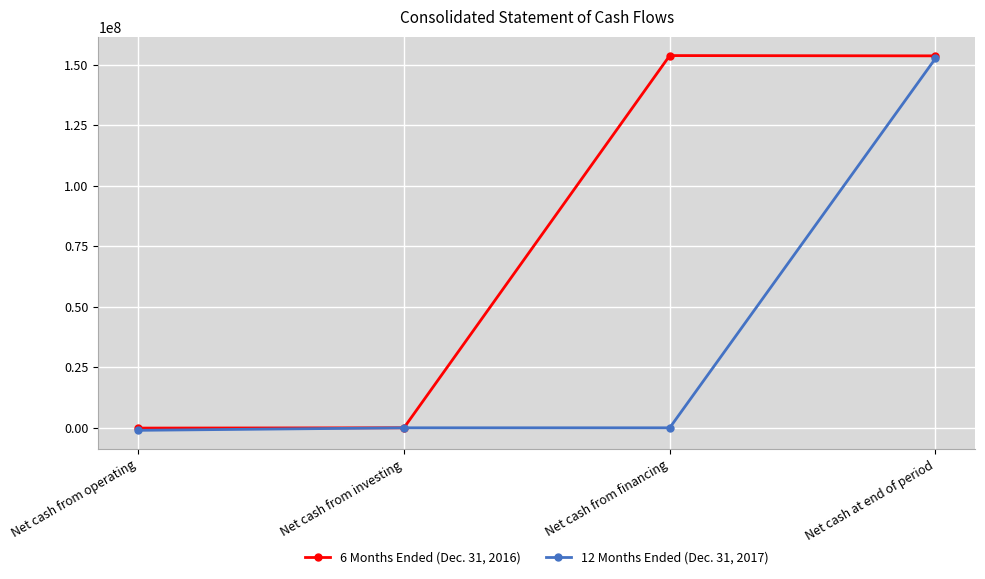

The 12 Months Ended (Dec. 31, 2017) series shows 0 at Net cash from investing. True or false?

True